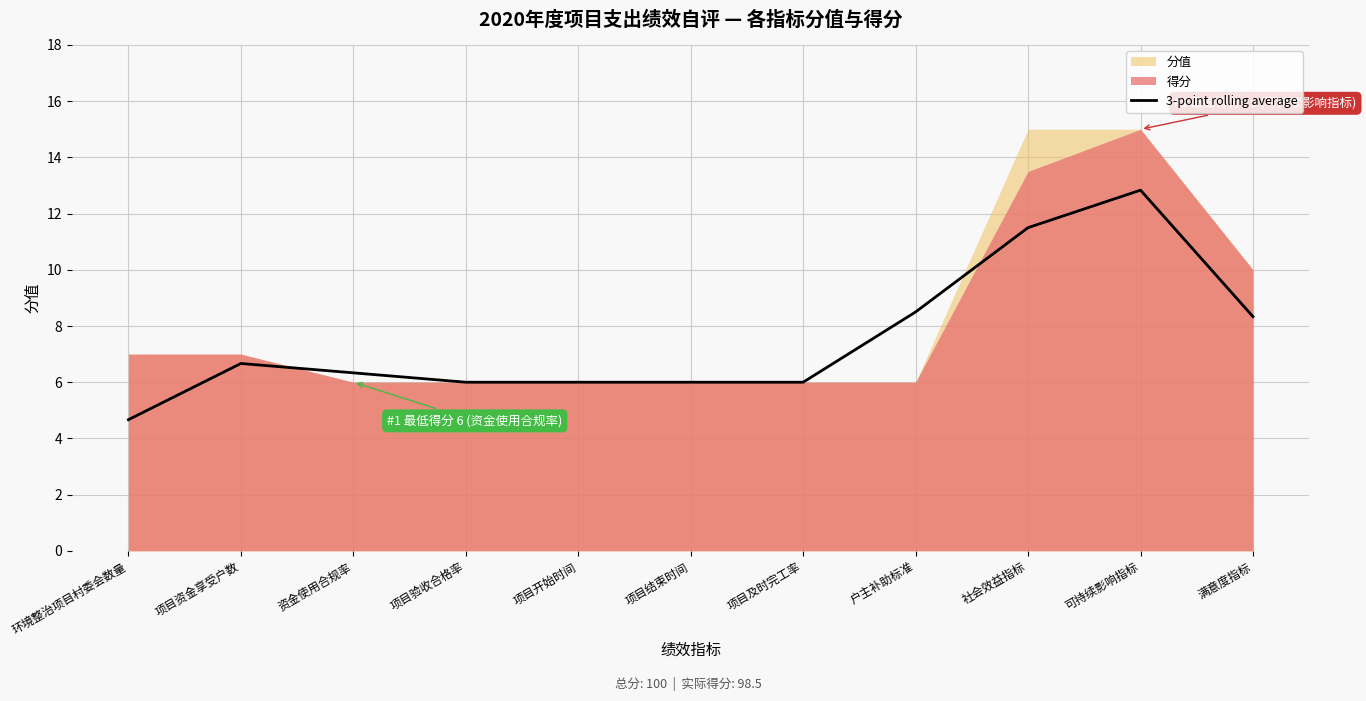

What is the sum of all values?

82.8